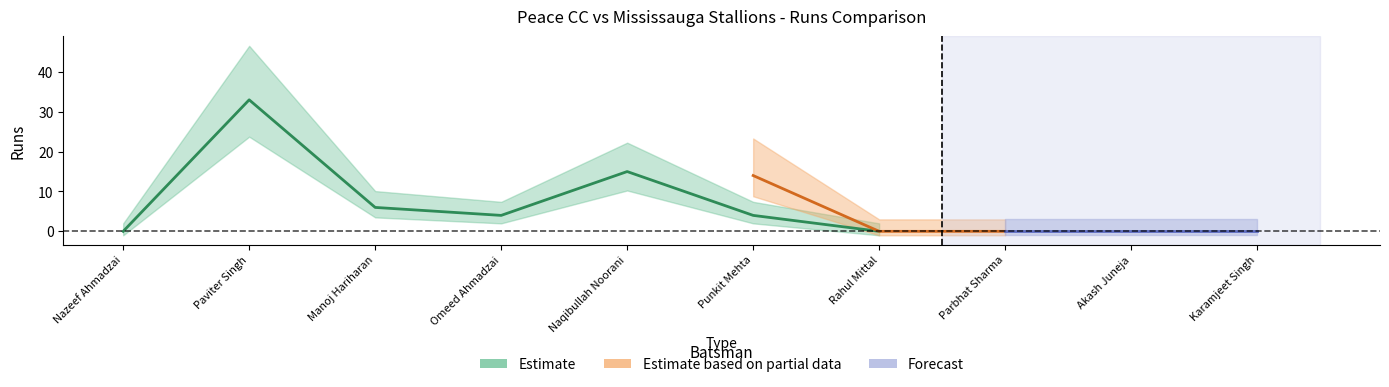

The Peace CC Batsmen Runs series shows 0 at Karamjeet Singh. True or false?

True